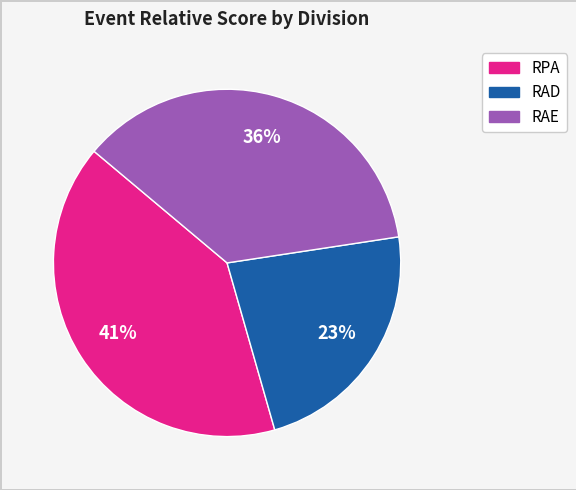

Is there any slice that represents more than half of the pie?

No